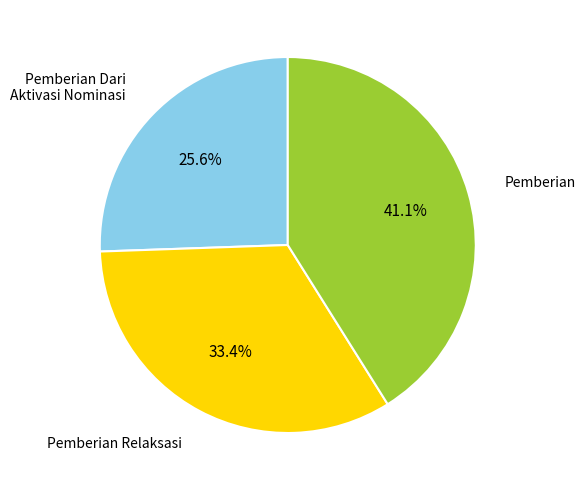

What is the total percentage of Pemberian Relaksasi and Pemberian Dari Aktivasi Nominasi?

58.9%